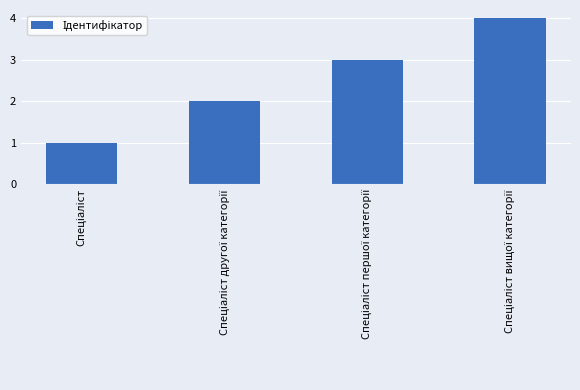

How many bars are there in total?

4